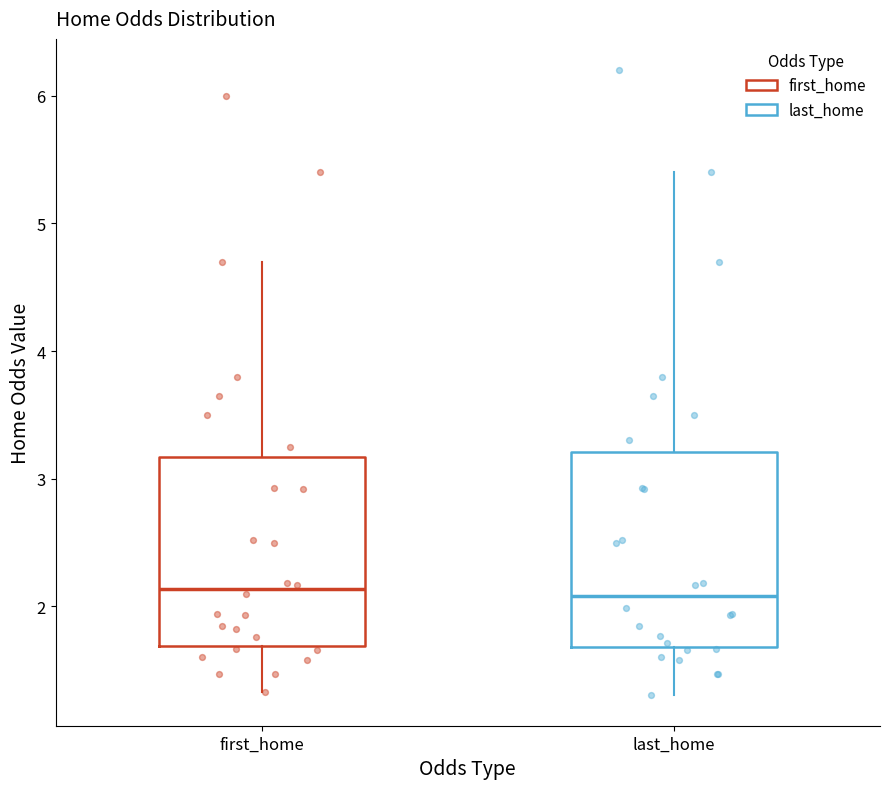

Reading left to right, transcribe this box plot: for each box, give where its median line is, the range the box spans, and where its two whiskers end, as read against the y-axis. The values are not printed on the chart, so give them approximately, as read against the axis.

first_home: median 2.1, box 1.7 to 3.2, whiskers 1.3 to 4.7
last_home: median 2.1, box 1.7 to 3.2, whiskers 1.3 to 5.4